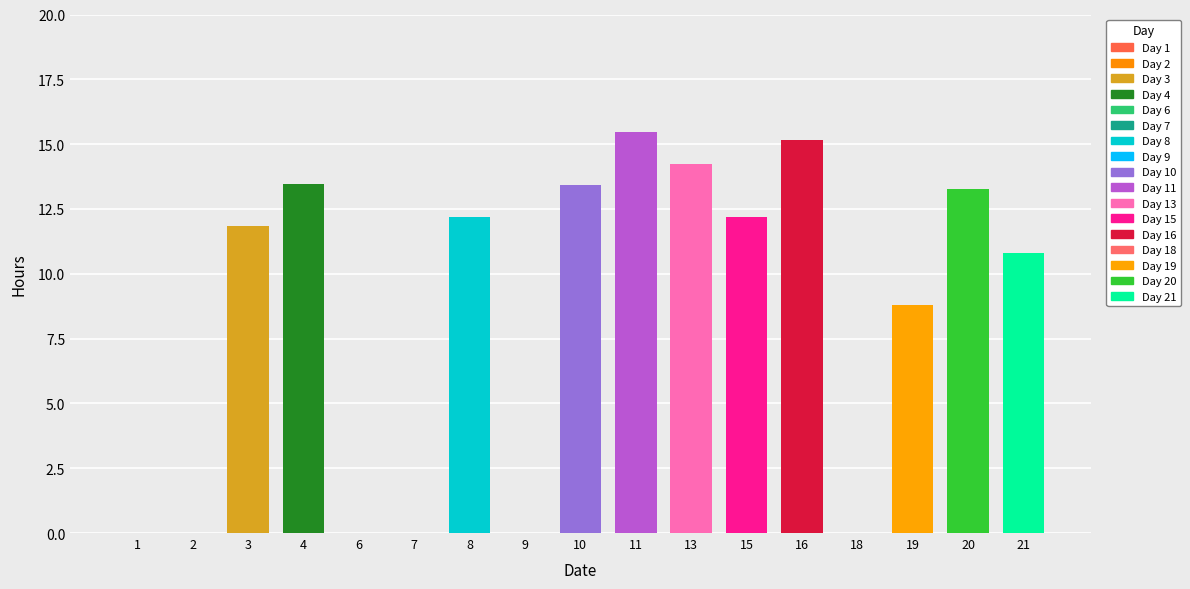

Where does the data first go above 11?

3